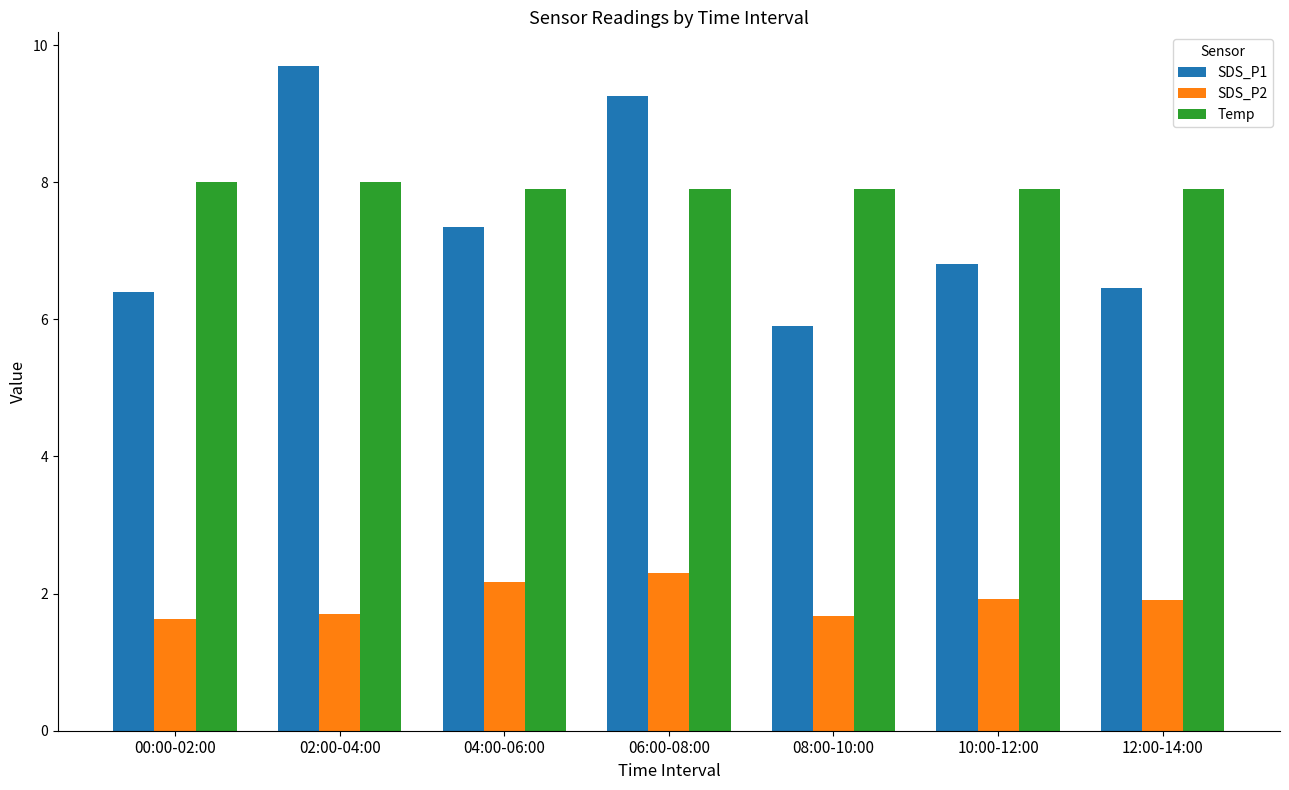

Which series has the largest total across all categories?

Temp